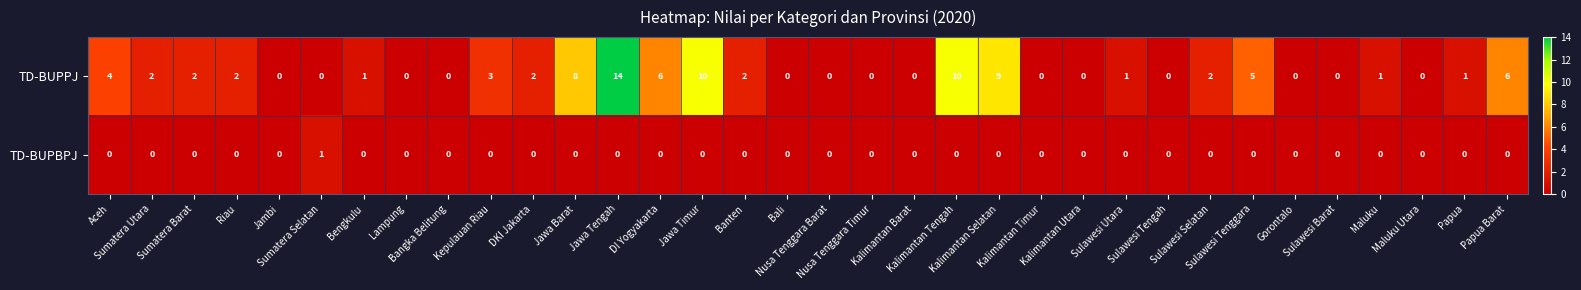

What is the greatest value displayed?

14